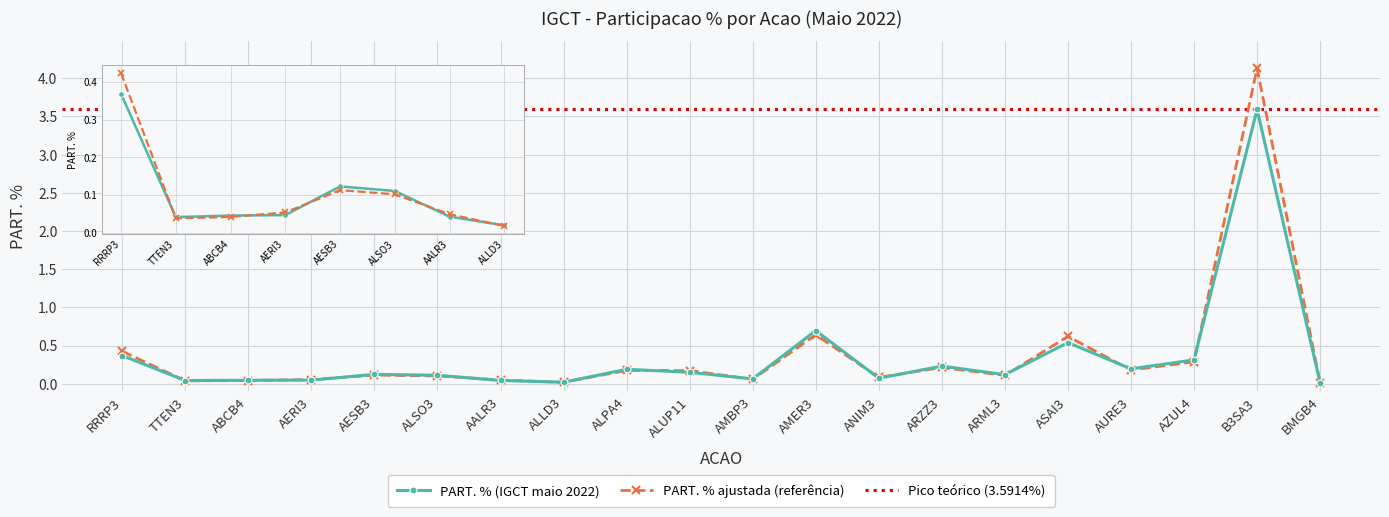

Reading left to right, what are all the values shown in this chart?

RRRP3=0.4	TTEN3=0.0	ABCB4=0.0	AERI3=0.0	AESB3=0.1	ALSO3=0.1	AALR3=0.0	ALLD3=0.0	ALPA4=0.2	ALUP11=0.1	AMBP3=0.1	AMER3=0.7	ANIM3=0.1	ARZZ3=0.2	ARML3=0.1	ASAI3=0.5	AURE3=0.2	AZUL4=0.3	B3SA3=3.6	BMGB4=0.0